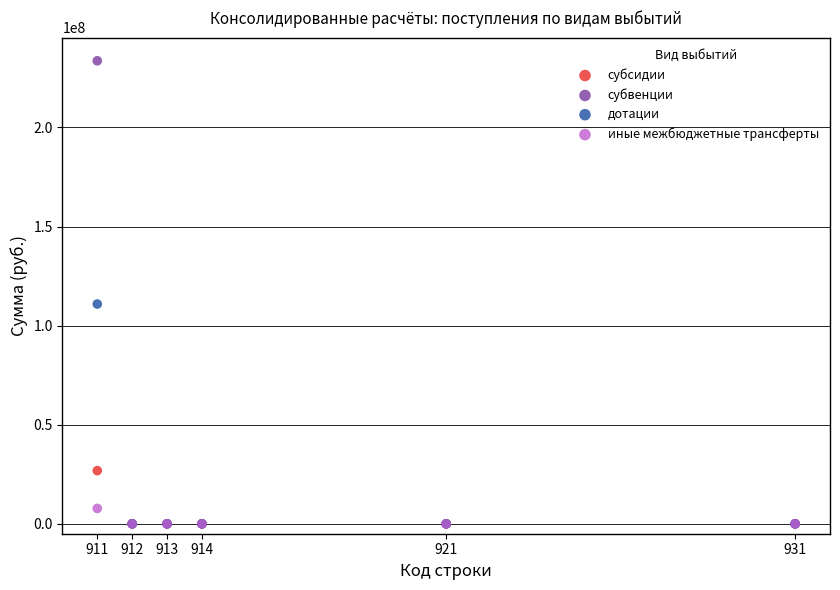

Across all series, what Y value is closest to 116813467?

110885690.0